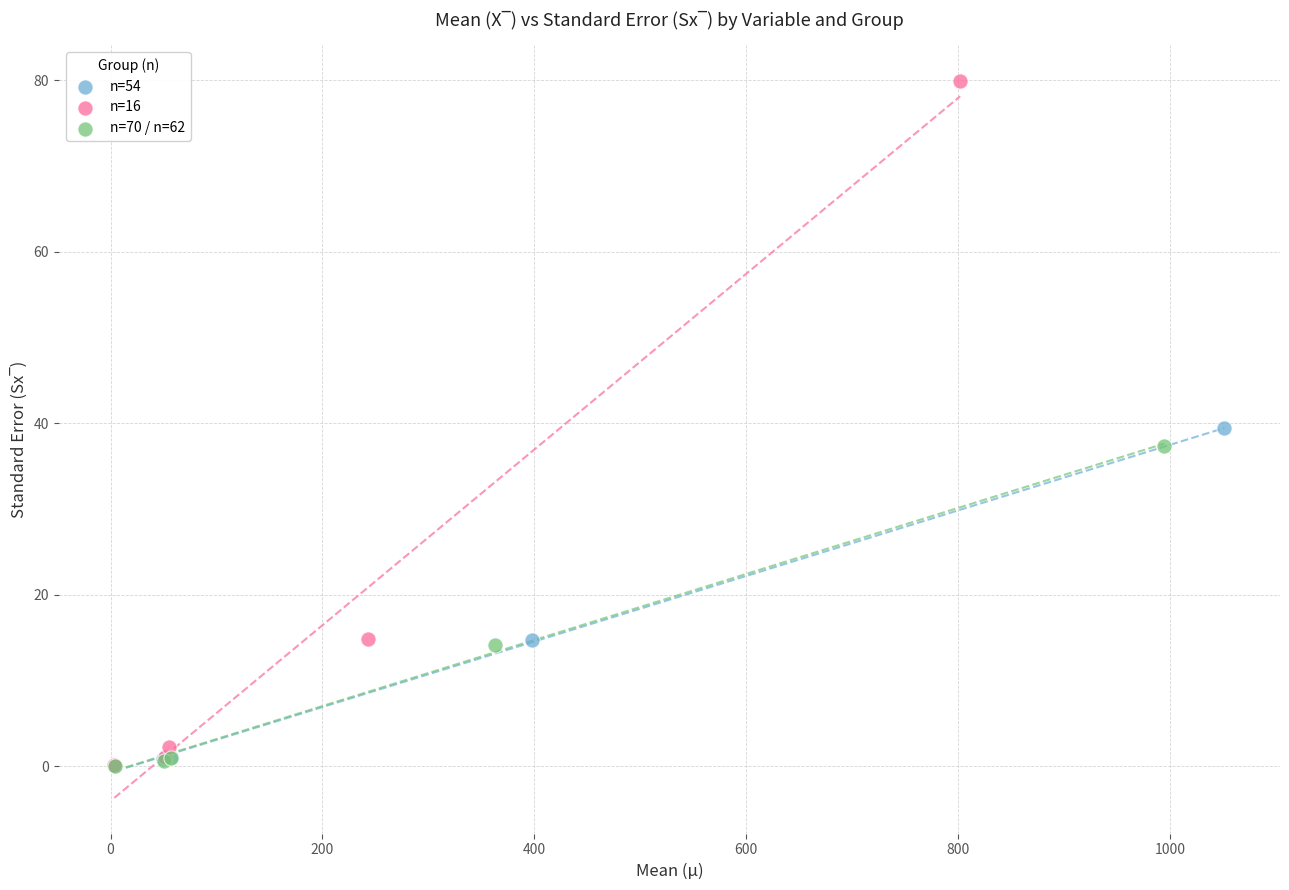

What are all the series names shown in the legend?

n=54, n=16, n=70 / n=62